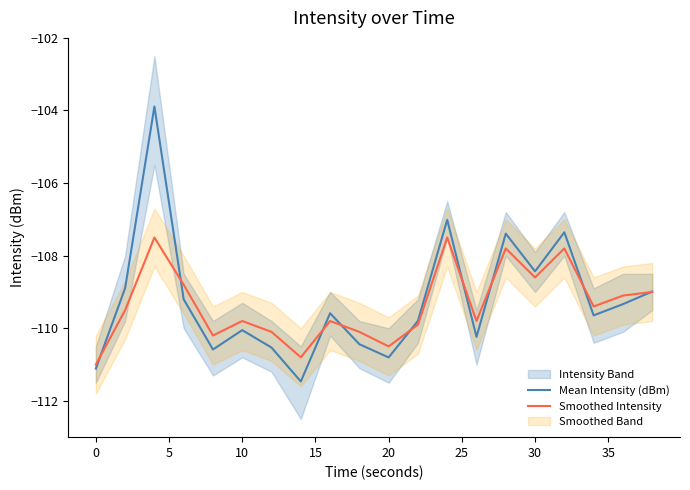

What is the maximum value for Smoothed Intensity?

-107.5